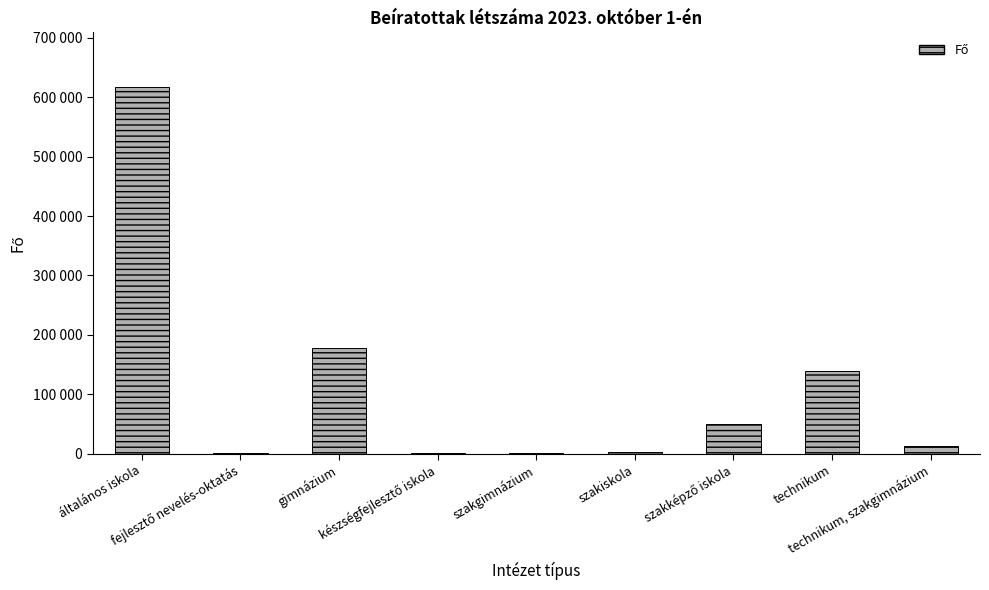

What is the change in value from gimnázium to technikum, szakgimnázium?

-163338